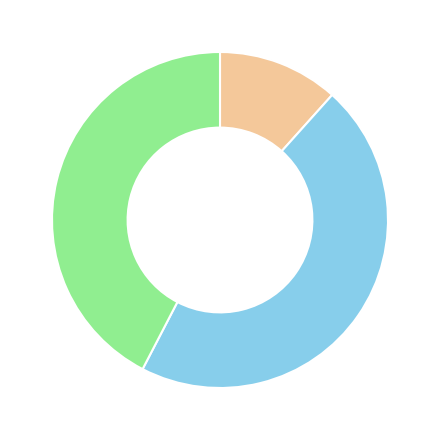

Is there any slice that represents more than half of the pie?

No